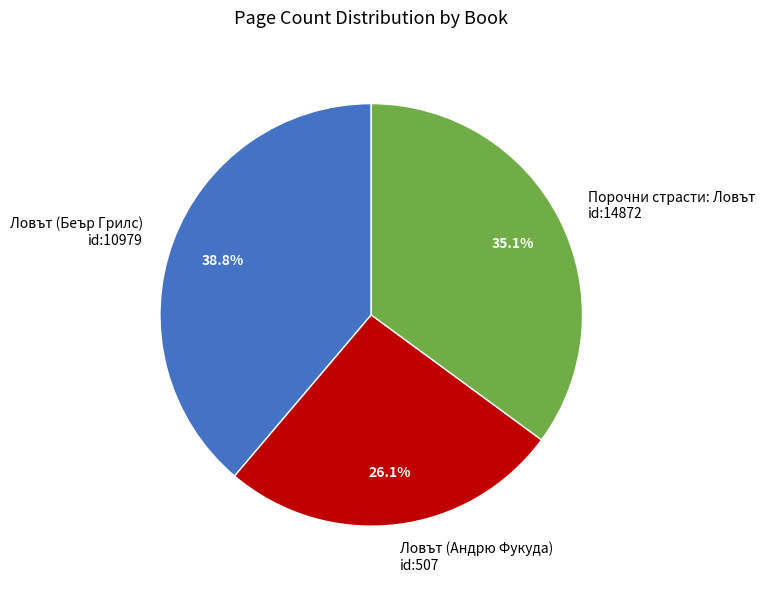

Combined, what portion of the pie is Ловът (Андрю Фукуда) id:507 and Порочни страсти: Ловът id:14872?

61.2%